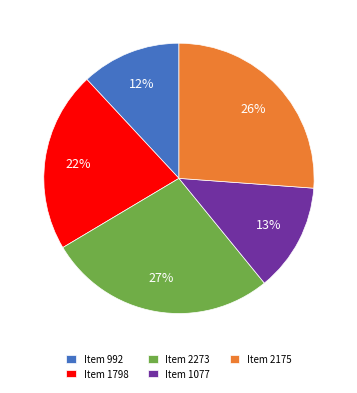

True or false: Item 1798 accounts for 14% of the total.

False